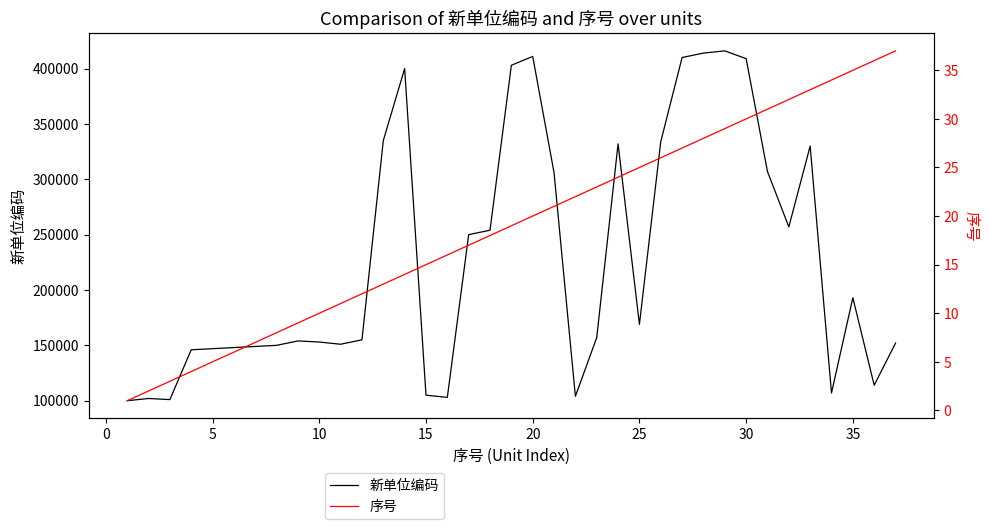

Is the value of 新单位编码 at 12 greater than the value of 序号 at 15?

Yes